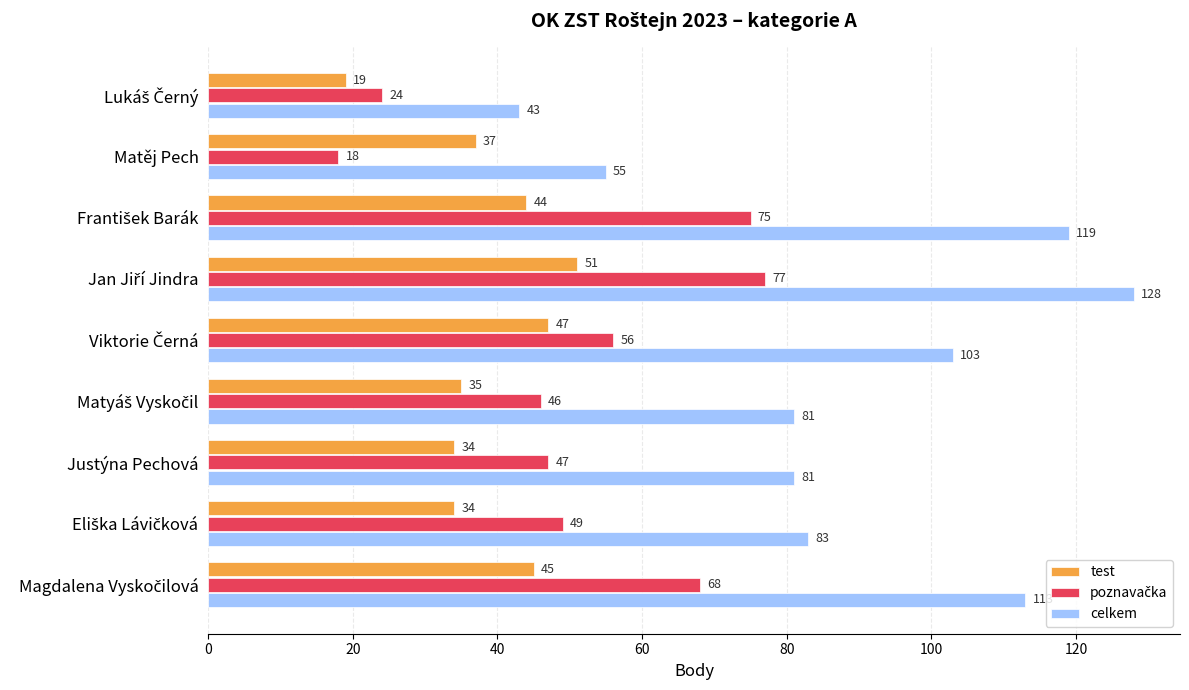

Which series has the largest total across all categories?

celkem